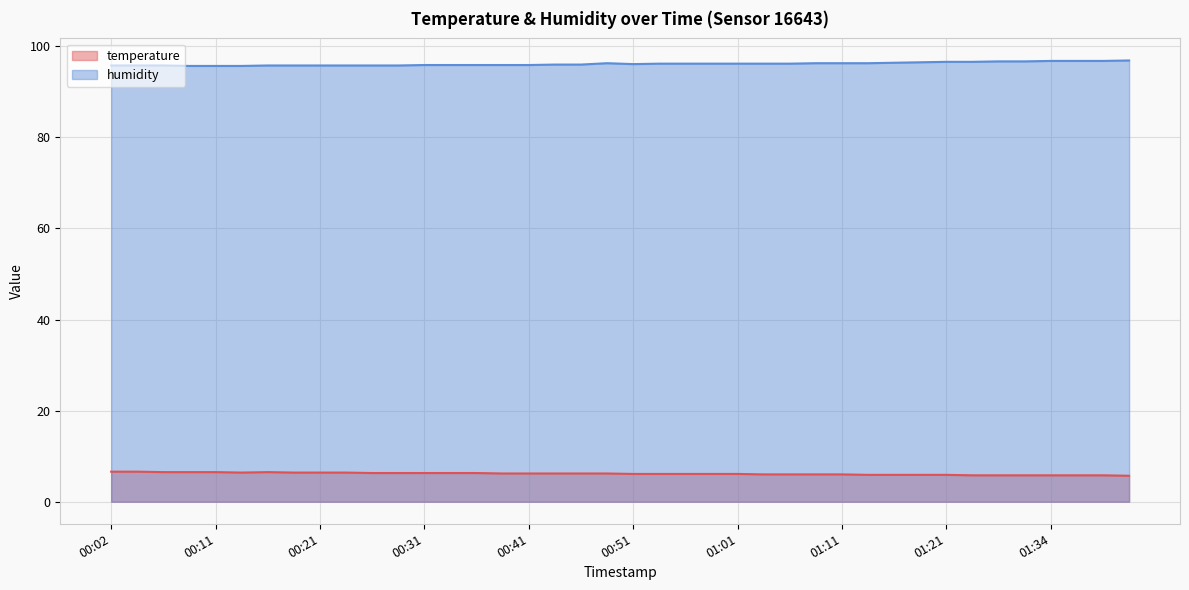

What is the total value across all series at 00:36?

102.2